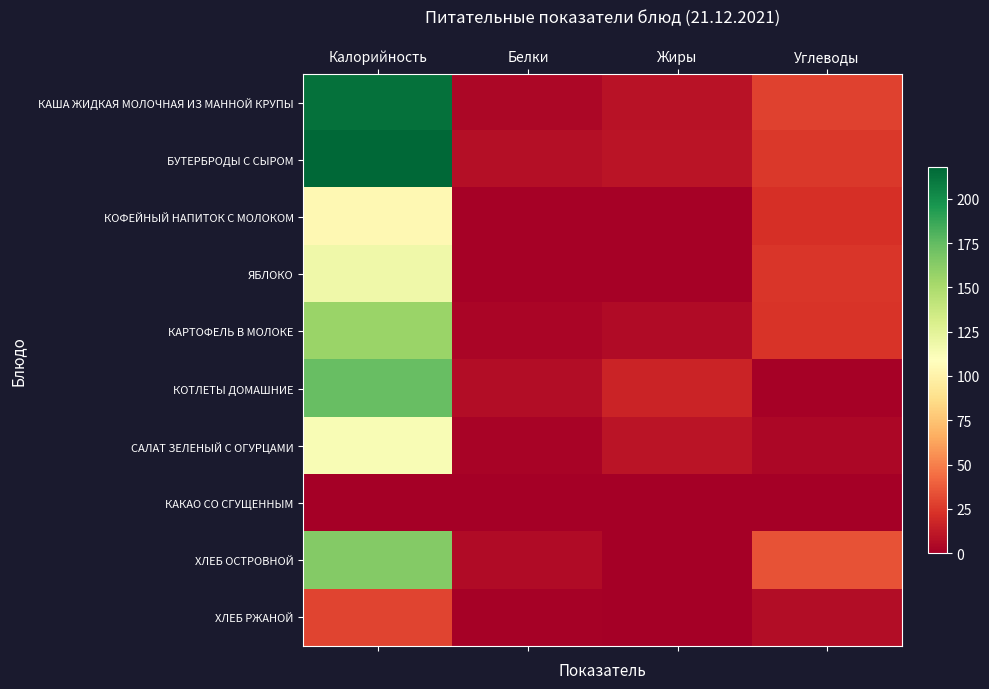

Reading left to right, transcribe all the data shown in this chart.

КАША ЖИДКАЯ МОЛОЧНАЯ ИЗ МАННОЙ КРУПЫ: Калорийность=213.0	Белки=4.2	Жиры=9.3	Углеводы=28.7
БУТЕРБРОДЫ С СЫРОМ: Калорийность=218.0	Белки=7.1	Жиры=9.9	Углеводы=24.8
КОФЕЙНЫЙ НАПИТОК С МОЛОКОМ: Калорийность=104.0	Белки=1.2	Жиры=1.3	Углеводы=21.4
ЯБЛОКО: Калорийность=118.0	Белки=1.0	Жиры=1.0	Углеводы=24.6
КАРТОФЕЛЬ В МОЛОКЕ: Калорийность=156.0	Белки=2.9	Жиры=5.5	Углеводы=23.8
КОТЛЕТЫ ДОМАШНИЕ: Калорийность=173.0	Белки=6.1	Жиры=16.2	Углеводы=1.0
САЛАТ ЗЕЛЕНЫЙ С ОГУРЦАМИ: Калорийность=113.0	Белки=1.8	Жиры=10.2	Углеводы=3.5
КАКАО СО СГУЩЕННЫМ: Калорийность=0.0	Белки=0.0	Жиры=0.0	Углеводы=0.0
ХЛЕБ ОСТРОВНОЙ: Калорийность=164.0	Белки=5.3	Жиры=0.4	Углеводы=34.7
ХЛЕБ РЖАНОЙ: Калорийность=29.0	Белки=1.0	Жиры=0.1	Углеводы=6.1